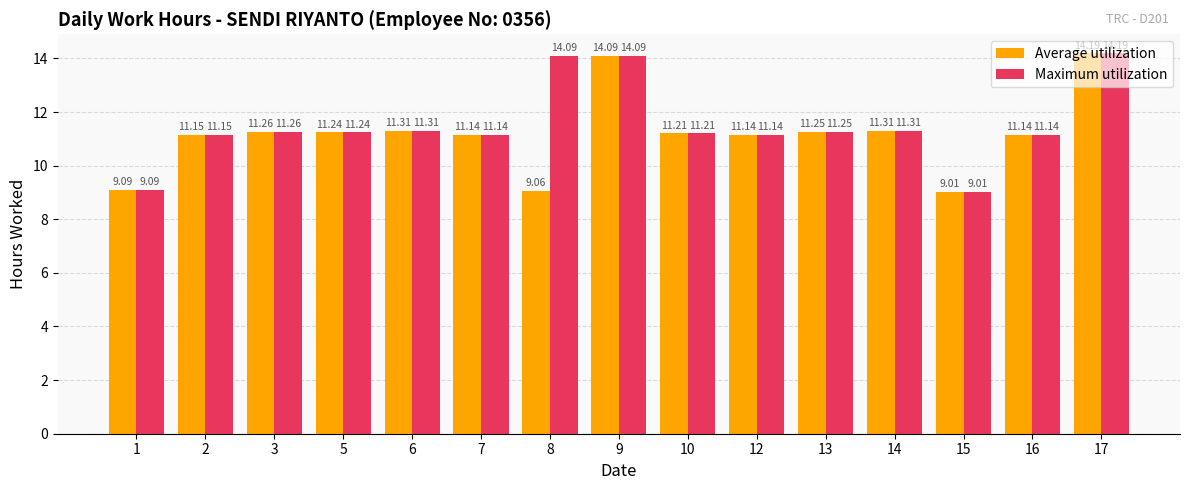

Count the number of categories in the chart.

15